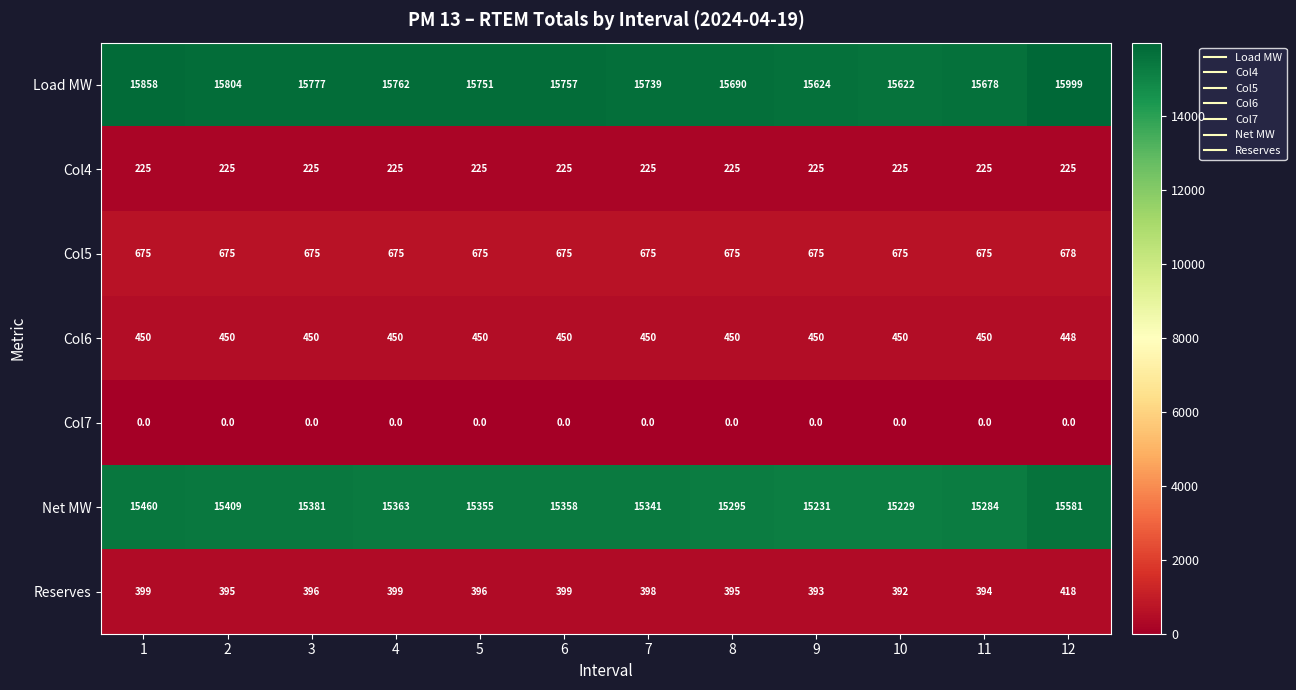

At how many categories does at least one series exceed 15686?

9